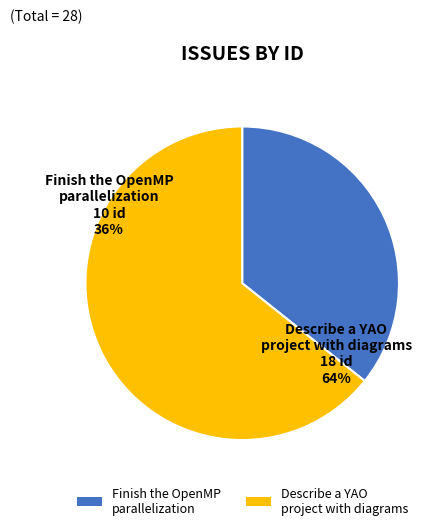

To the nearest percent, what percentage of the pie is Describe a YAO
project with diagrams?

64%